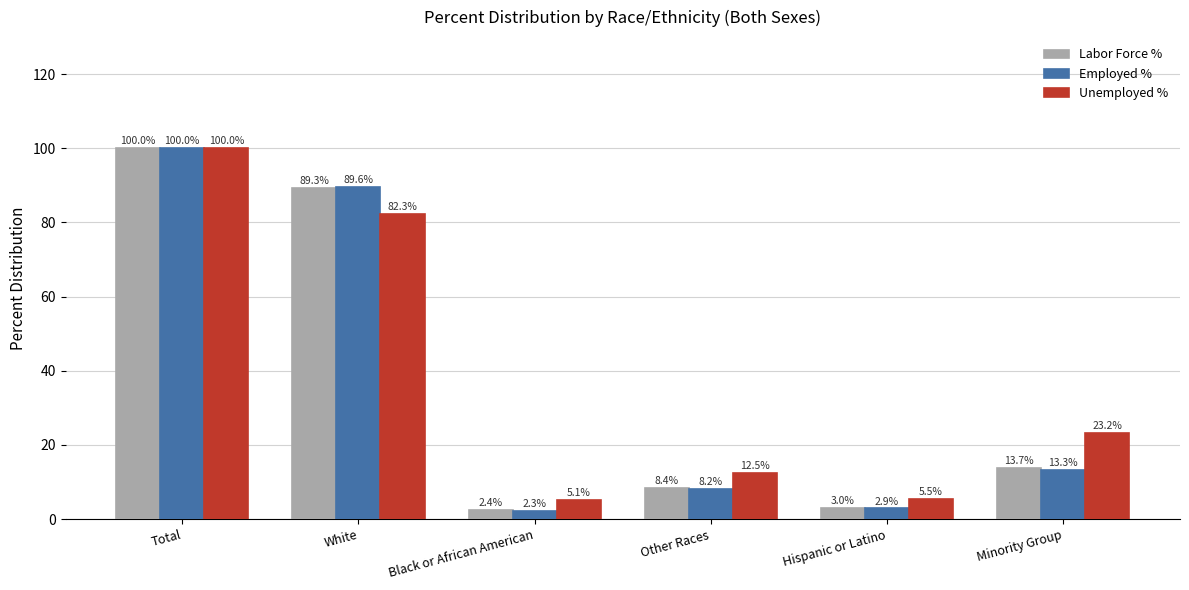

Reading right to left, list all the values displayed in this chart.

Labor Force %: Minority Group=13.7	Hispanic or Latino=3.0	Other Races=8.4	Black or African American=2.4	White=89.3	Total=100.0
Employed %: Minority Group=13.3	Hispanic or Latino=2.9	Other Races=8.2	Black or African American=2.3	White=89.6	Total=100.0
Unemployed %: Minority Group=23.2	Hispanic or Latino=5.5	Other Races=12.5	Black or African American=5.1	White=82.3	Total=100.0